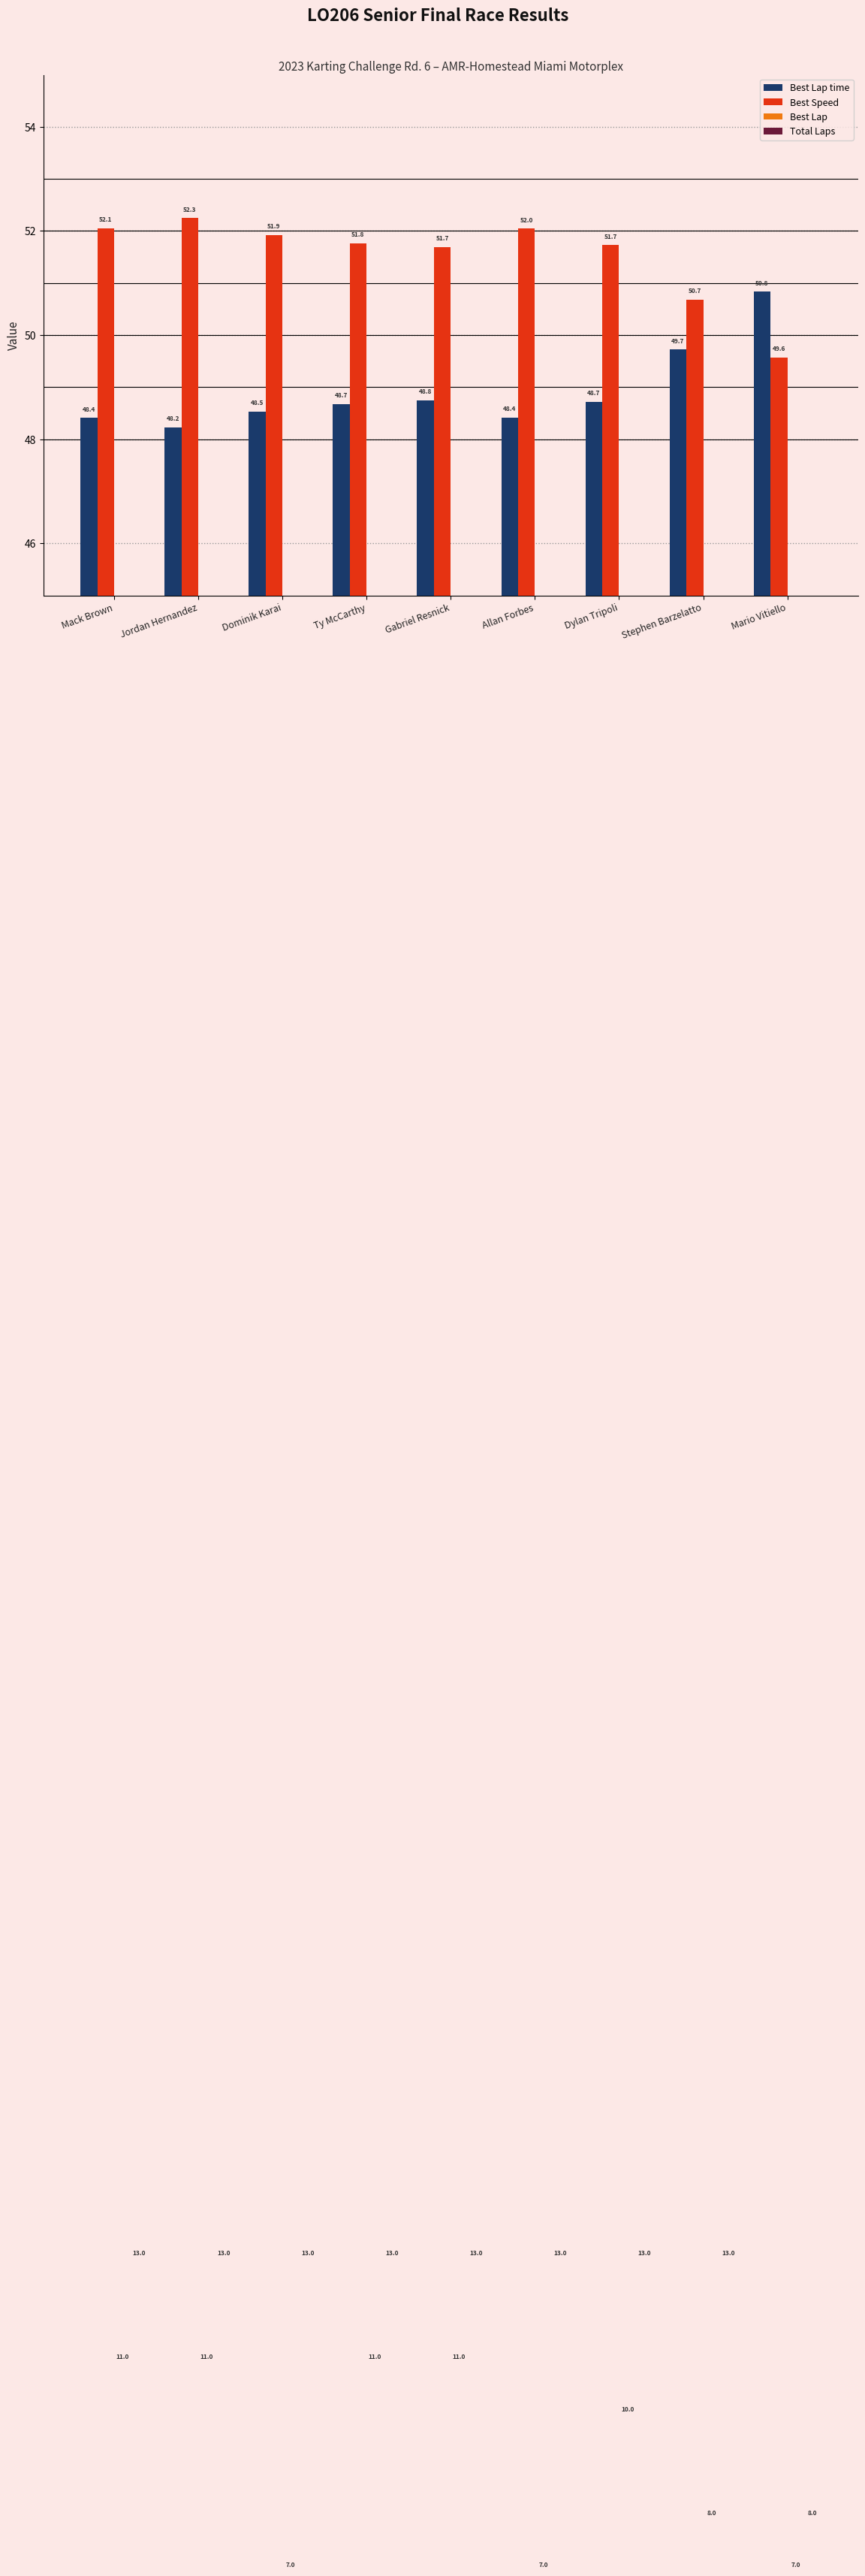

At how many categories does at least one series exceed 23?

9